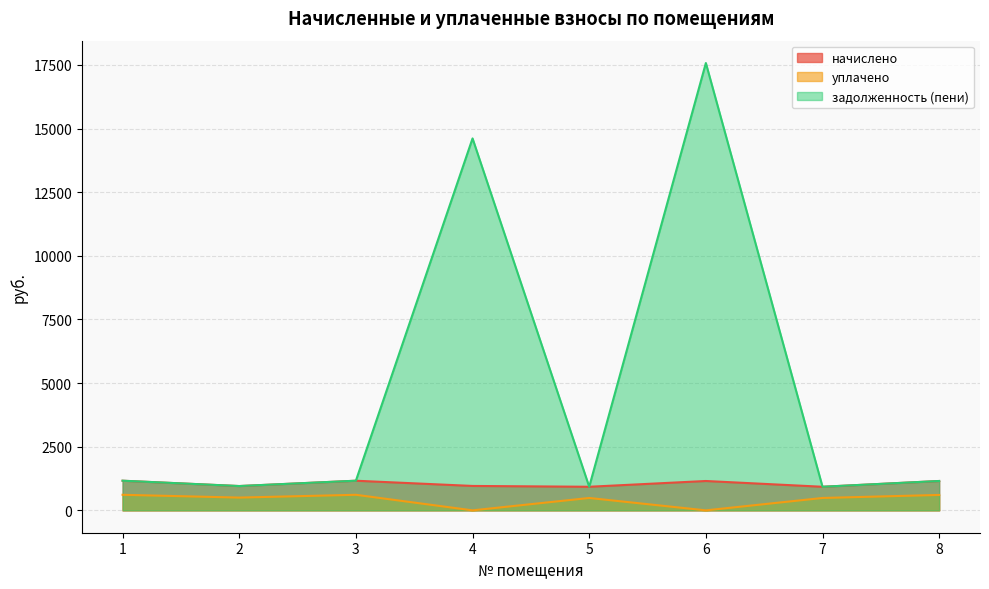

Reading left to right, transcribe all the data shown in this chart.

начислено: 1=1164.2	2=954.7	3=1164.2	4=959.0	5=926.6	6=1153.4	7=926.6	8=1153.4
уплачено: 1=611.5	2=501.5	3=611.5	4=0.0	5=486.7	6=0.0	7=486.7	8=605.9
задолженность (пени): 1=1165.1	2=955.4	3=1165.0	4=14612.5	5=927.3	6=17574.5	7=927.3	8=1154.2